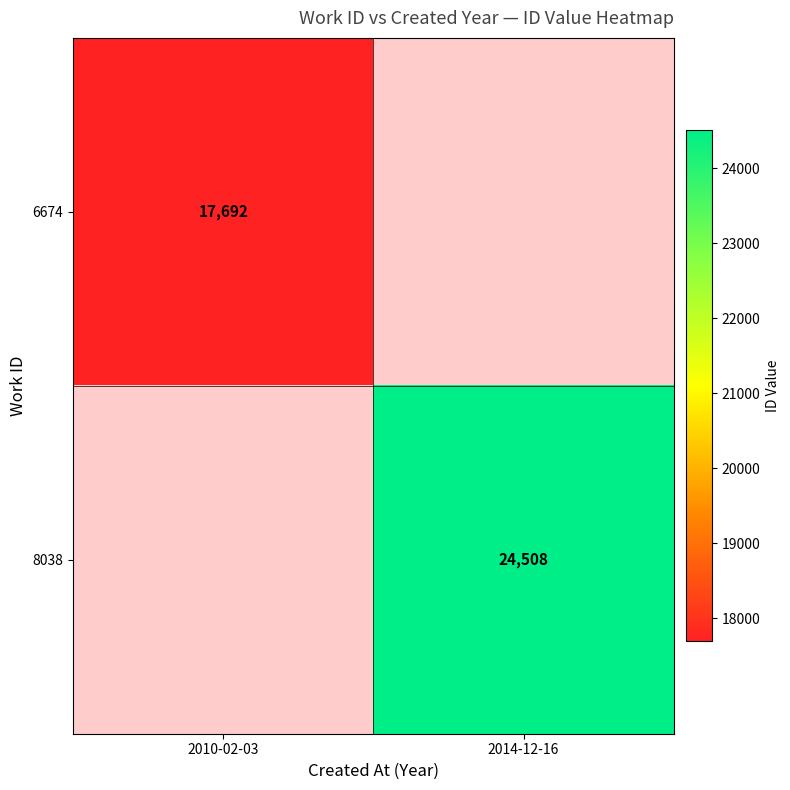

The value of 8038 at 2014-12-16 is 24508. True or false?

True